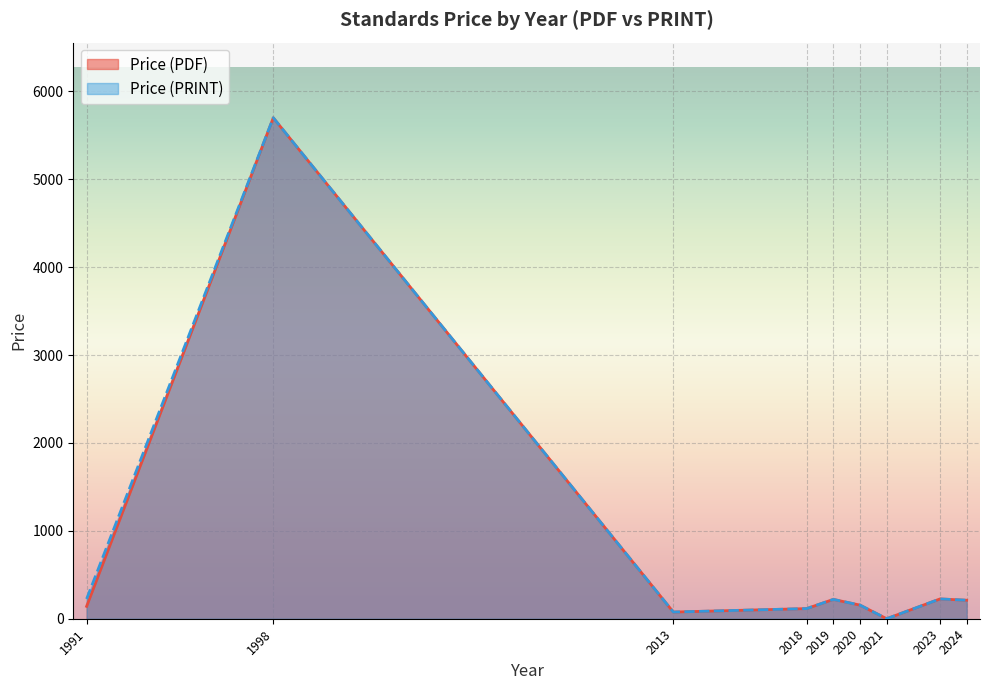

Where is Price (PRINT) nearest to the value 2850?

2023